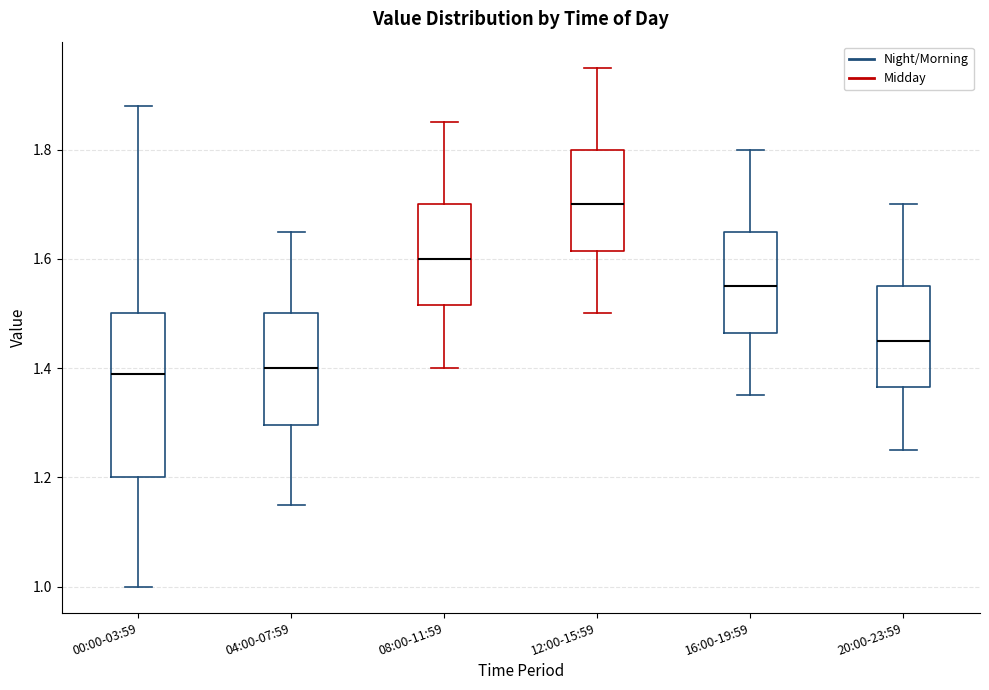

Reading left to right, read every box against the y-axis: the position of its median line, the range the box covers, and the ends of its whiskers. The values are not printed on the chart, so give them approximately, as read against the axis.

00:00-03:59: median 1.40, box 1.20 to 1.50, whiskers 1.00 to 1.88
04:00-07:59: median 1.40, box 1.30 to 1.50, whiskers 1.16 to 1.66
08:00-11:59: median 1.60, box 1.52 to 1.70, whiskers 1.40 to 1.86
12:00-15:59: median 1.70, box 1.62 to 1.80, whiskers 1.50 to 1.96
16:00-19:59: median 1.56, box 1.46 to 1.66, whiskers 1.36 to 1.80
20:00-23:59: median 1.46, box 1.36 to 1.56, whiskers 1.26 to 1.70